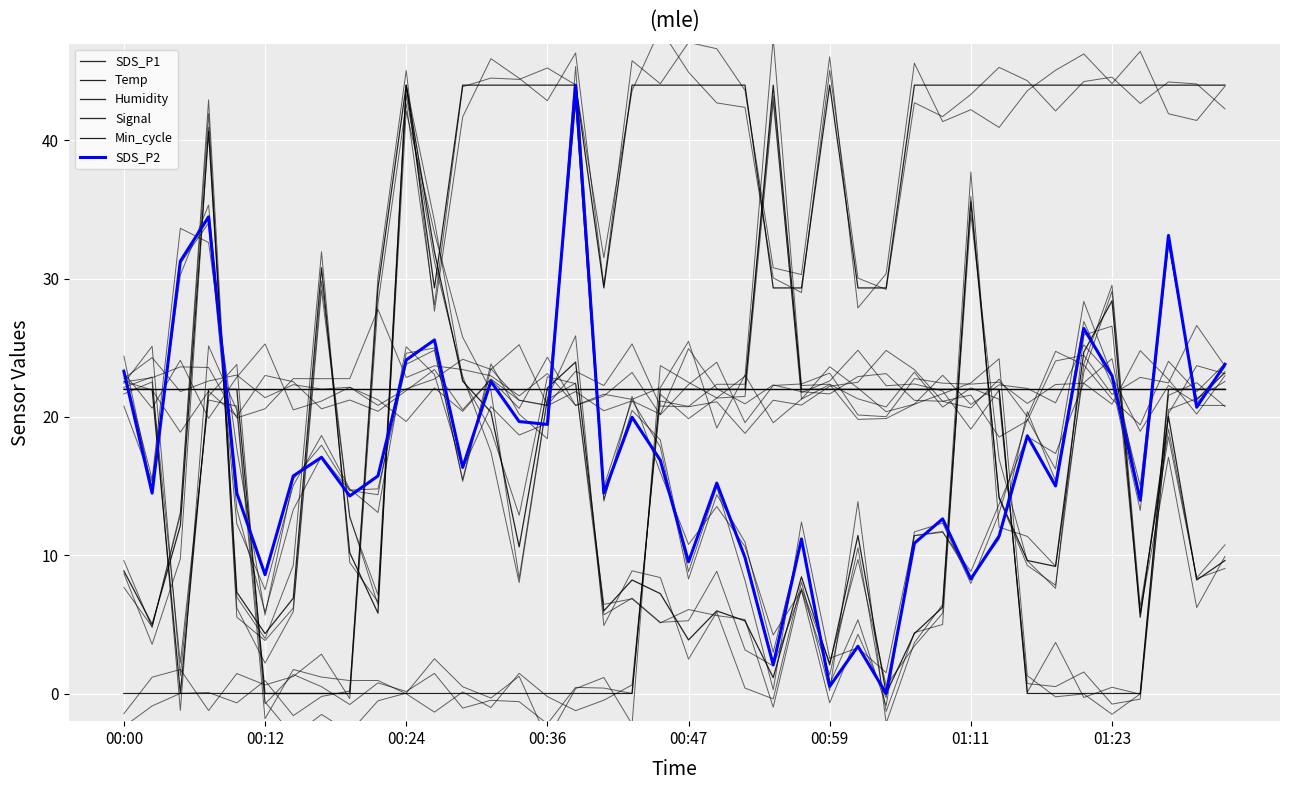

Reading left to right, what are all the values shown in this chart?

SDS_P1: 8.9	5.0	12.1	40.7	7.3	4.3	6.9	30.8	10.2	5.8	44.0	31.9	22.6	20.4	10.6	22.1	24.0	6.0	8.2	7.2	3.9	6.0	5.3	1.1	8.4	2.1	11.4	0.0	4.3	6.2	35.6	14.2	9.6	9.2	24.7	28.4	5.5	20.0	8.2	9.6
Temp: 22.0	22.0	0.0	22.0	22.0	0.0	0.0	0.0	0.0	0.0	0.0	0.0	0.0	0.0	0.0	0.0	0.0	0.0	0.0	22.0	22.0	22.0	22.0	44.0	22.0	22.0	22.0	22.0	22.0	22.0	22.0	22.0	0.0	0.0	0.0	0.0	0.0	22.0	22.0	22.0
Humidity: 22.0	22.0	22.0	22.0	22.0	22.0	22.0	22.0	22.0	22.0	22.0	22.0	22.0	22.0	22.0	22.0	22.0	22.0	22.0	22.0	22.0	22.0	22.0	22.0	22.0	22.0	22.0	22.0	22.0	22.0	22.0	22.0	22.0	22.0	22.0	22.0	22.0	22.0	22.0	22.0
Signal: 0.0	0.0	0.0	0.0	0.0	0.0	0.0	0.0	0.0	29.3	44.0	29.3	44.0	44.0	44.0	44.0	44.0	29.3	44.0	44.0	44.0	44.0	44.0	29.3	29.3	44.0	29.3	29.3	44.0	44.0	44.0	44.0	44.0	44.0	44.0	44.0	44.0	44.0	44.0	44.0
Min_cycle: 22.0	22.0	22.0	22.0	22.0	22.0	22.0	22.0	22.0	22.0	22.0	22.0	22.0	22.0	22.0	22.0	22.0	22.0	22.0	22.0	22.0	22.0	22.0	22.0	22.0	22.0	22.0	22.0	22.0	22.0	22.0	22.0	22.0	22.0	22.0	22.0	22.0	22.0	22.0	22.0
SDS_P2: 23.3	14.5	31.3	34.5	14.5	8.6	15.7	17.1	14.3	15.7	24.1	25.6	16.4	22.6	19.7	19.5	44.0	14.5	20.0	16.9	9.5	15.2	9.8	2.1	11.2	0.5	3.4	0.0	10.9	12.6	8.3	11.4	18.6	15.0	26.4	23.0	14.0	33.1	20.7	23.8